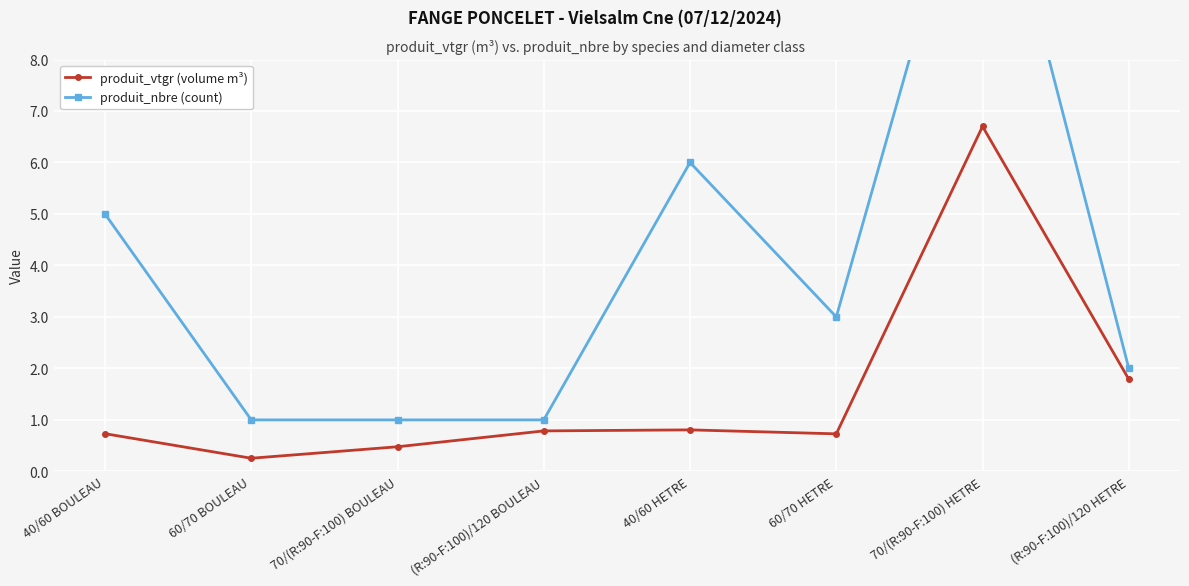

Which series has the widest spread of values?

produit_nbre (count)